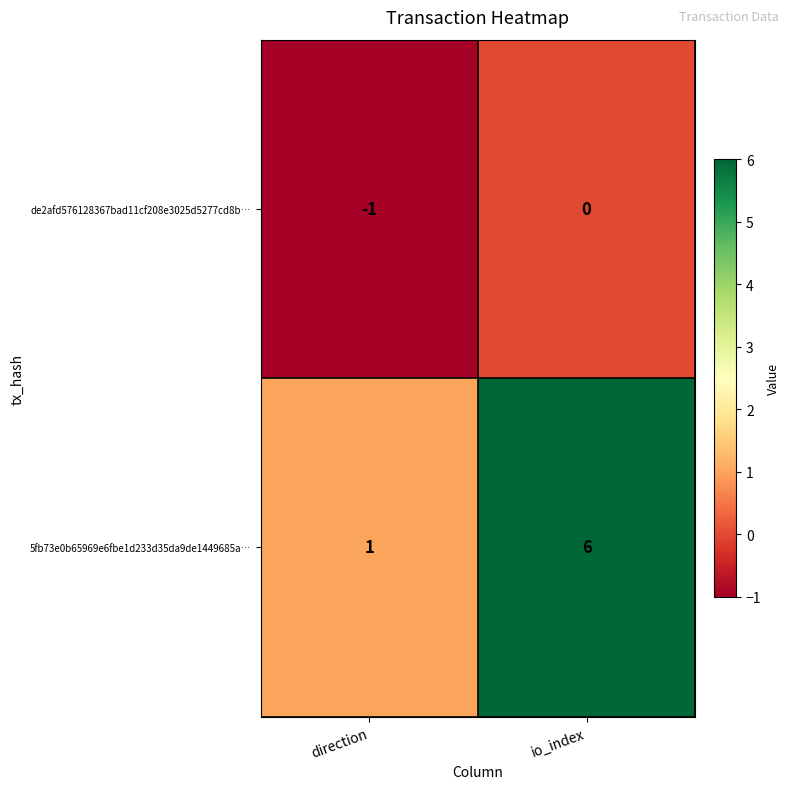

Reading left to right, extract all data points from this chart.

de2afd576128367bad11cf208e3025d5277cd8b…: -1	0
5fb73e0b65969e6fbe1d233d35da9de1449685a…: 1	6